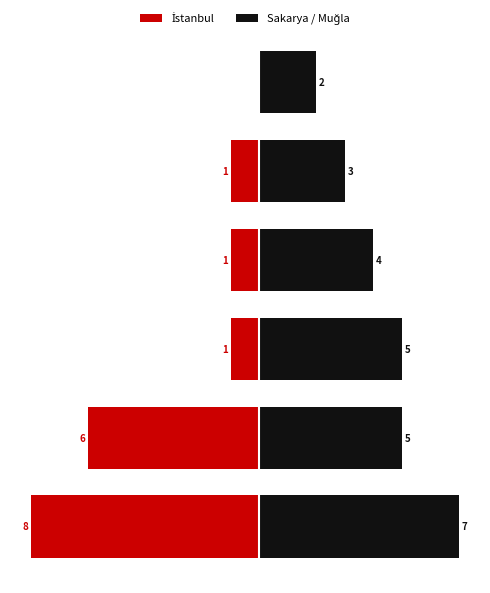

Where is Sakarya / Muğla nearest to the value 4?

3